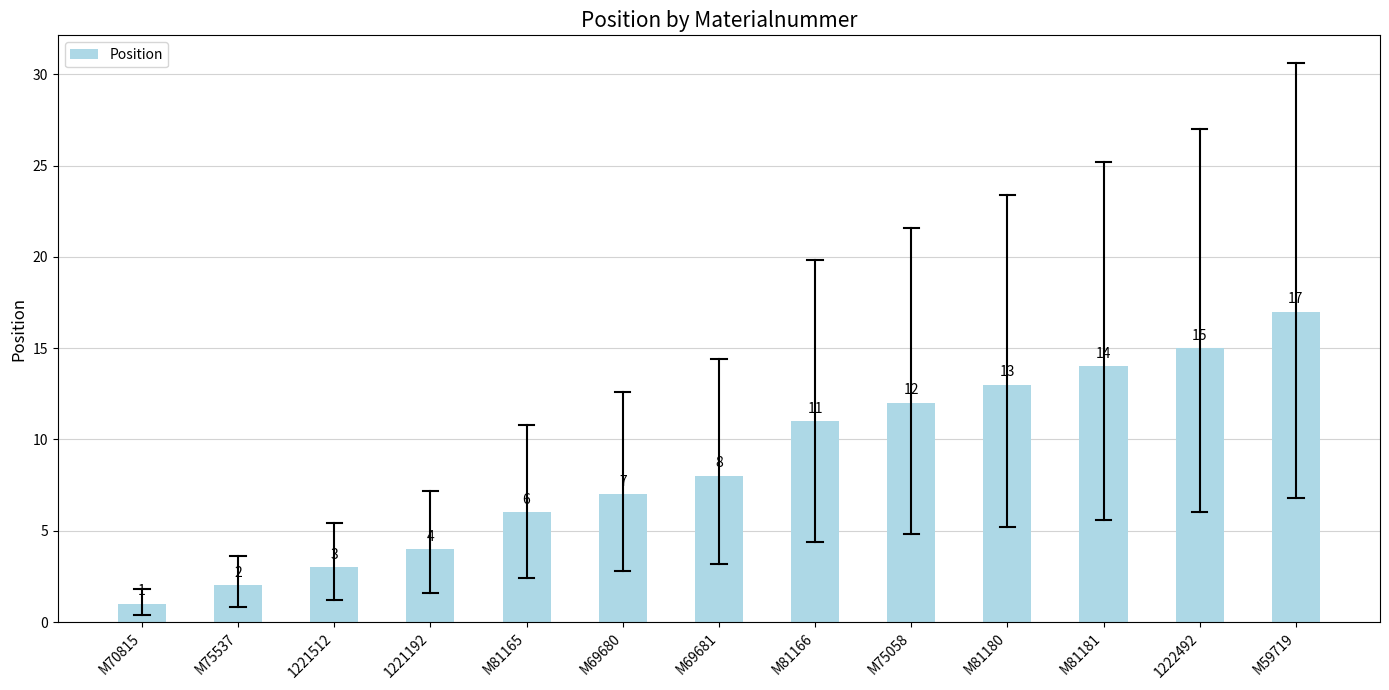

Rank the categories by value from lowest to highest.

M70815, M75537, 1221512, 1221192, M81165, M69680, M69681, M81166, M75058, M81180, M81181, 1222492, M59719